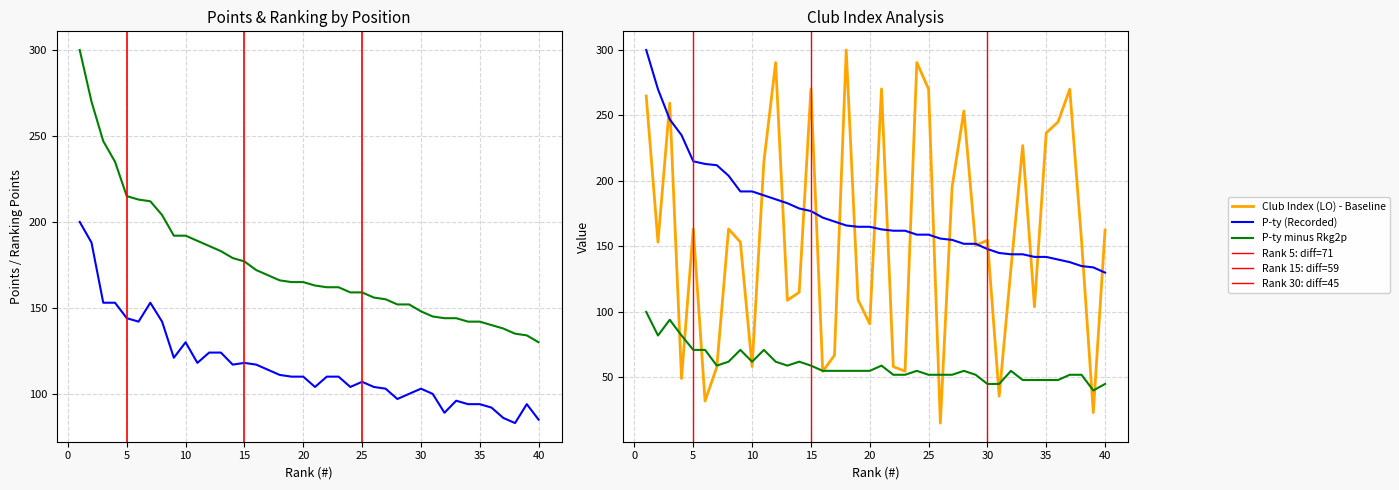

Reading left to right, what are all the values shown in this chart?

P-ty: 1=300.0	2=270.0	3=247.0	4=235.0	5=215.0	6=213.0	7=212.0	8=204.0	9=192.0	10=192.0	11=189.0	12=186.0	13=183.0	14=179.0	15=177.0	16=172.0	17=169.0	18=166.0	19=165.0	20=165.0	21=163.0	22=162.0	23=162.0	24=159.0	25=159.0	26=156.0	27=155.0	28=152.0	29=152.0	30=148.0	31=145.0	32=144.0	33=144.0	34=142.0	35=142.0	36=140.0	37=138.0	38=135.0	39=134.0	40=130.0
Rkg 2 p.: 1=200.0	2=188.0	3=153.0	4=153.0	5=144.0	6=142.0	7=153.0	8=142.0	9=121.0	10=130.0	11=118.0	12=124.0	13=124.0	14=117.0	15=118.0	16=117.0	17=114.0	18=111.0	19=110.0	20=110.0	21=104.0	22=110.0	23=110.0	24=104.0	25=107.0	26=104.0	27=103.0	28=97.0	29=100.0	30=103.0	31=100.0	32=89.0	33=96.0	34=94.0	35=94.0	36=92.0	37=86.0	38=83.0	39=94.0	40=85.0
LO: 1=264.9	2=153.3	3=259.4	4=49.2	5=163.2	6=32.0	7=57.9	8=163.3	9=153.4	10=58.3	11=214.6	12=290.4	13=108.9	14=115.0	15=270.2	16=54.6	17=66.8	18=300.0	19=109.3	20=90.9	21=270.3	22=58.2	23=54.7	24=290.4	25=270.2	26=15.1	27=195.4	28=253.4	29=150.8	30=154.7	31=35.7	32=133.0	33=227.0	34=104.0	35=236.7	36=245.0	37=270.0	38=154.5	39=23.1	40=162.5